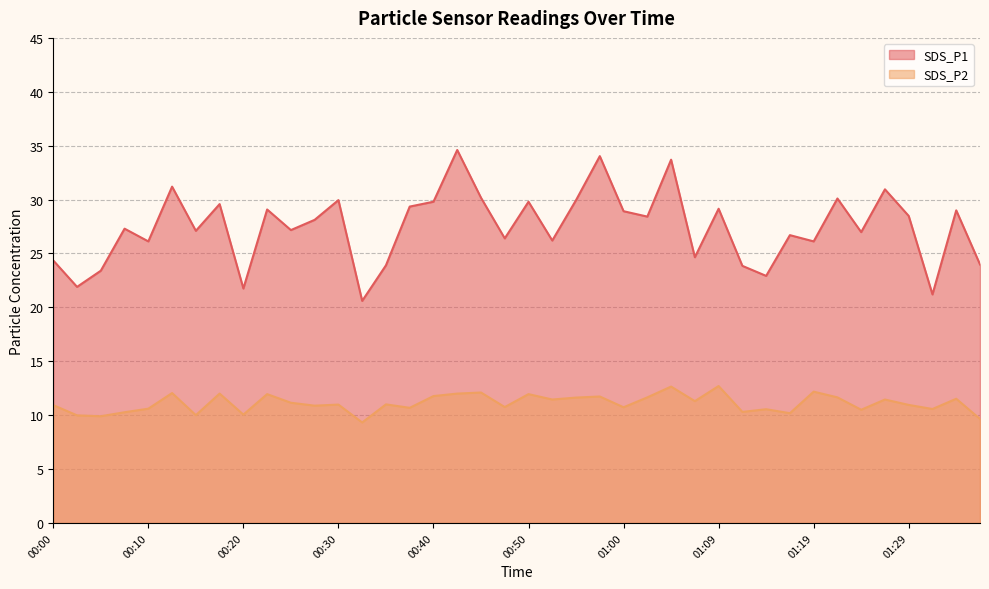

Reading left to right, list all the values displayed in this chart.

SDS_P1: 00:00=24.4	00:03=21.9	00:05=23.4	00:08=27.3	00:10=26.1	00:13=31.2	00:15=27.1	00:18=29.6	00:20=21.8	00:23=29.1	00:25=27.2	00:27=28.1	00:30=29.9	00:32=20.6	00:35=23.9	00:37=29.4	00:40=29.8	00:42=34.6	00:45=30.2	00:47=26.4	00:50=29.8	00:52=26.2	00:55=29.9	00:57=34.0	01:00=28.9	01:02=28.4	01:04=33.7	01:07=24.6	01:09=29.1	01:12=23.9	01:14=22.9	01:17=26.7	01:19=26.1	01:22=30.1	01:24=27.0	01:27=30.9	01:29=28.5	01:32=21.2	01:34=29.0	01:37=24.0
SDS_P2: 00:00=10.9	00:03=10.0	00:05=9.9	00:08=10.3	00:10=10.6	00:13=12.1	00:15=10.0	00:18=12.0	00:20=10.1	00:23=11.9	00:25=11.2	00:27=10.9	00:30=11.0	00:32=9.3	00:35=11.0	00:37=10.7	00:40=11.8	00:42=12.0	00:45=12.1	00:47=10.8	00:50=11.9	00:52=11.4	00:55=11.6	00:57=11.7	01:00=10.7	01:02=11.7	01:04=12.7	01:07=11.3	01:09=12.7	01:12=10.3	01:14=10.6	01:17=10.2	01:19=12.2	01:22=11.7	01:24=10.5	01:27=11.4	01:29=10.9	01:32=10.6	01:34=11.5	01:37=9.7